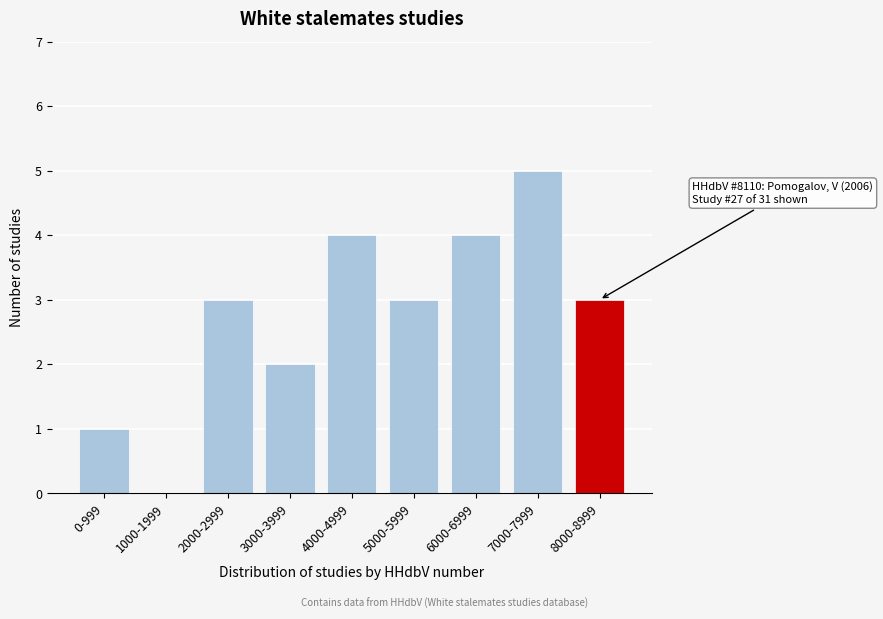

Reading right to left, extract all data points from this chart.

8000-8999=3	7000-7999=5	6000-6999=4	5000-5999=3	4000-4999=4	3000-3999=2	2000-2999=3	1000-1999=0	0-999=1